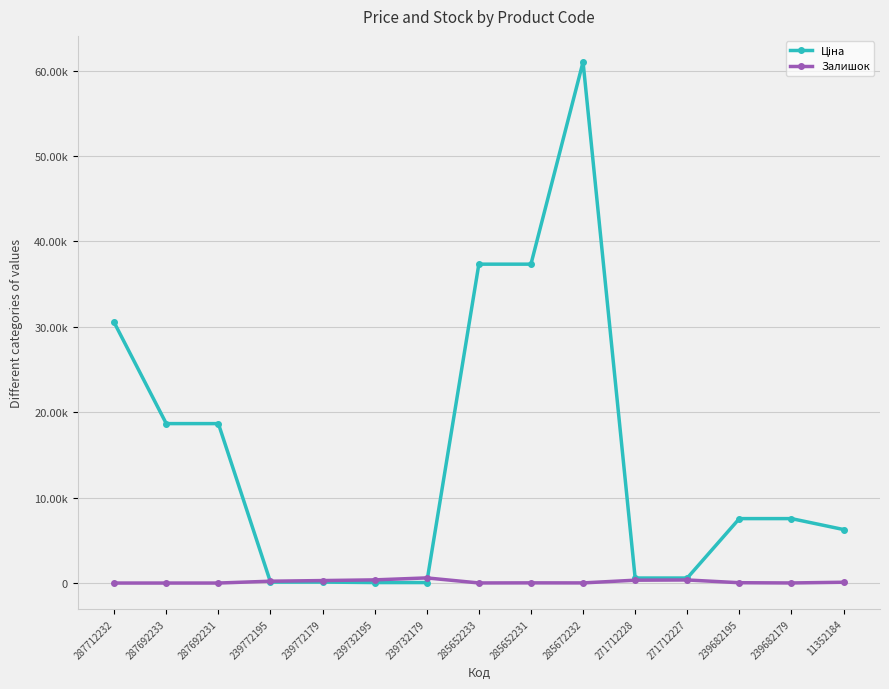

What position from the right is 271712227?

4